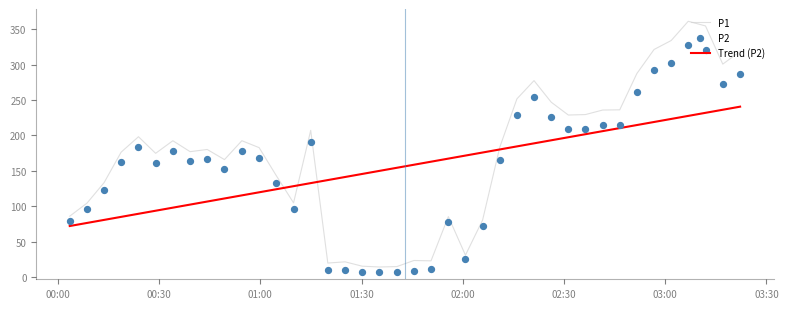

Which series has the largest Y range (max minus min)?

P1